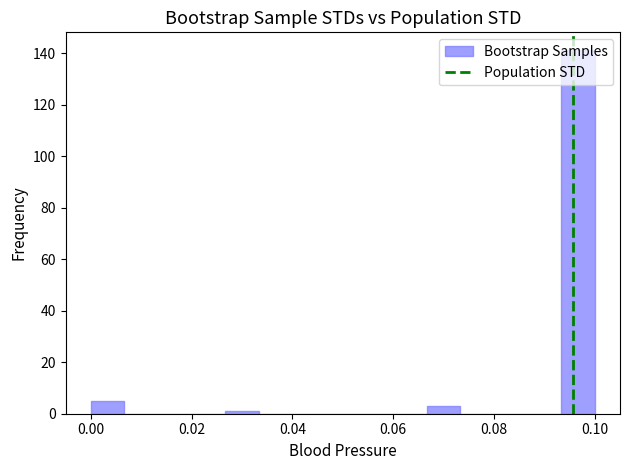

Around what value on the x-axis is the tallest bar? Give the approximate position of its centre, as read against the axis.

0.096